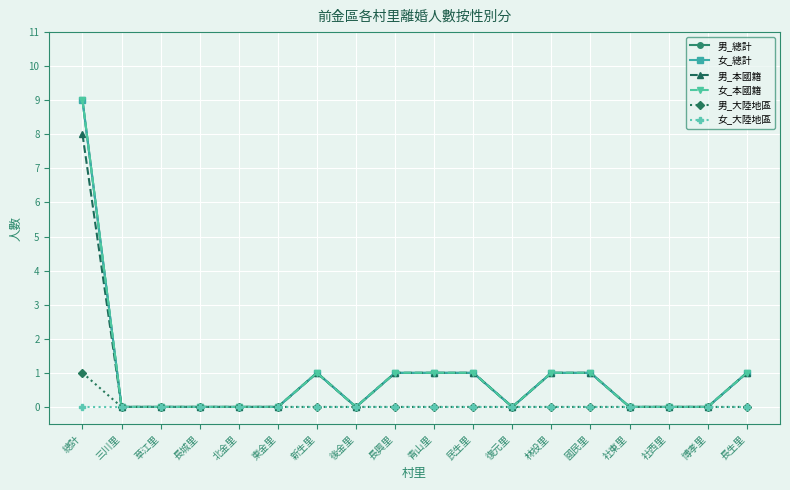

True or false: 男_本國籍 has a value of -3 at 三川里.

False